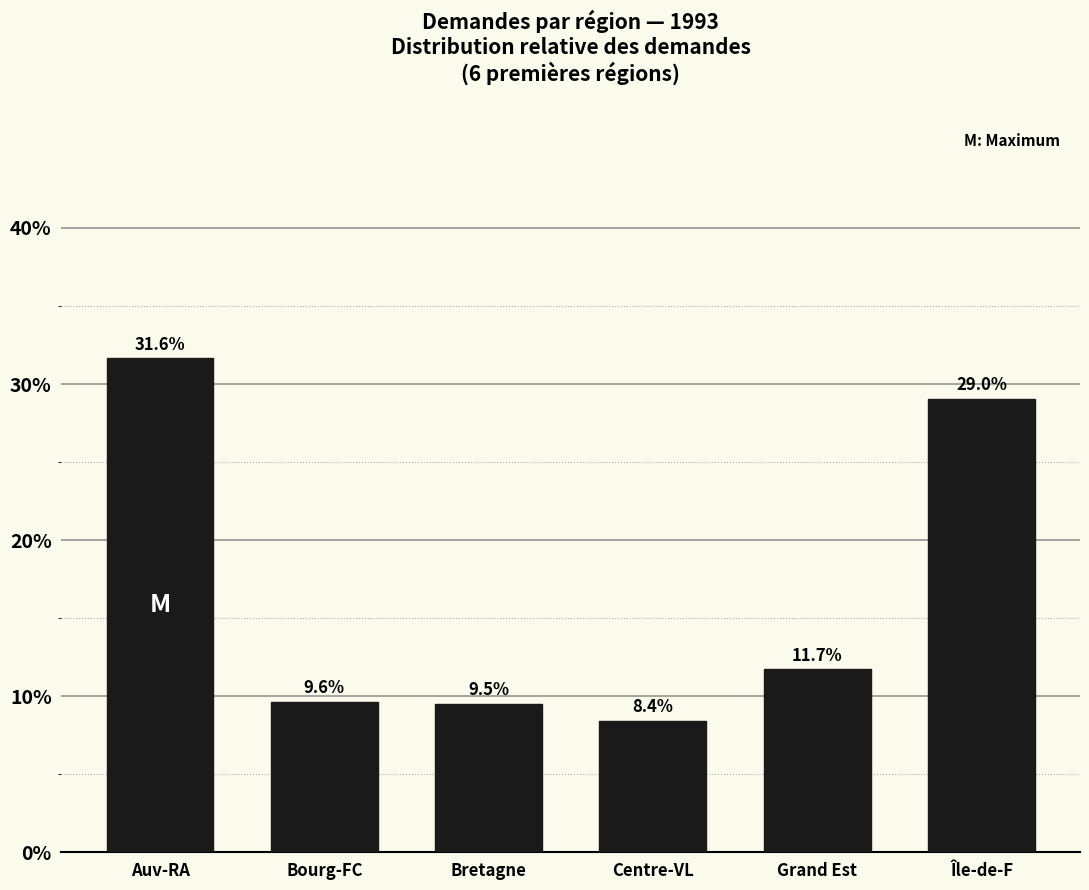

Reading left to right, extract all data points from this chart.

Auv-RA=31.6	Bourg-FC=9.6	Bretagne=9.5	Centre-VL=8.4	Grand Est=11.7	Île-de-F=29.0